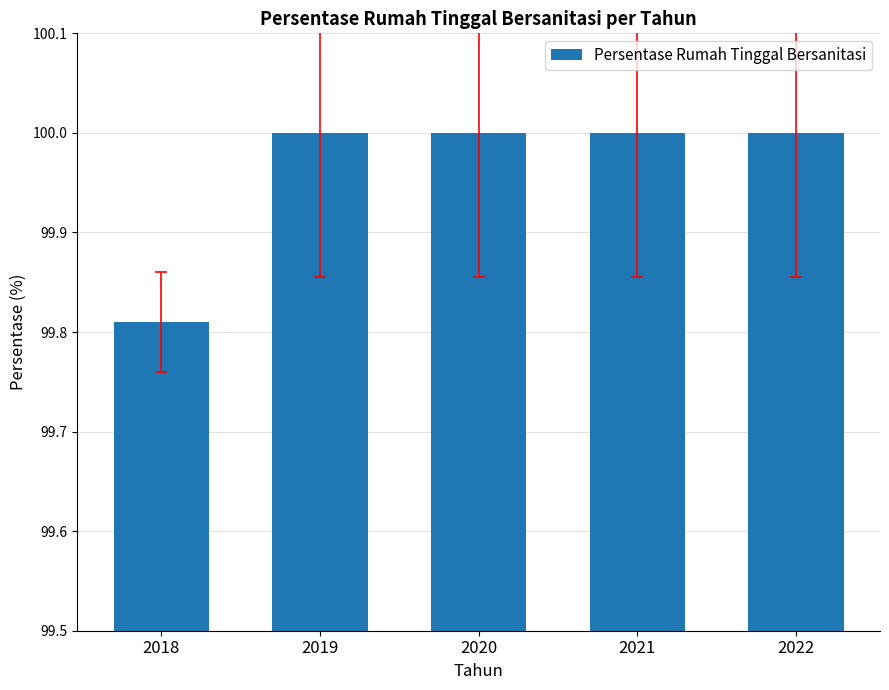

The chart shows a value of 155.8 at 2020. True or false?

False